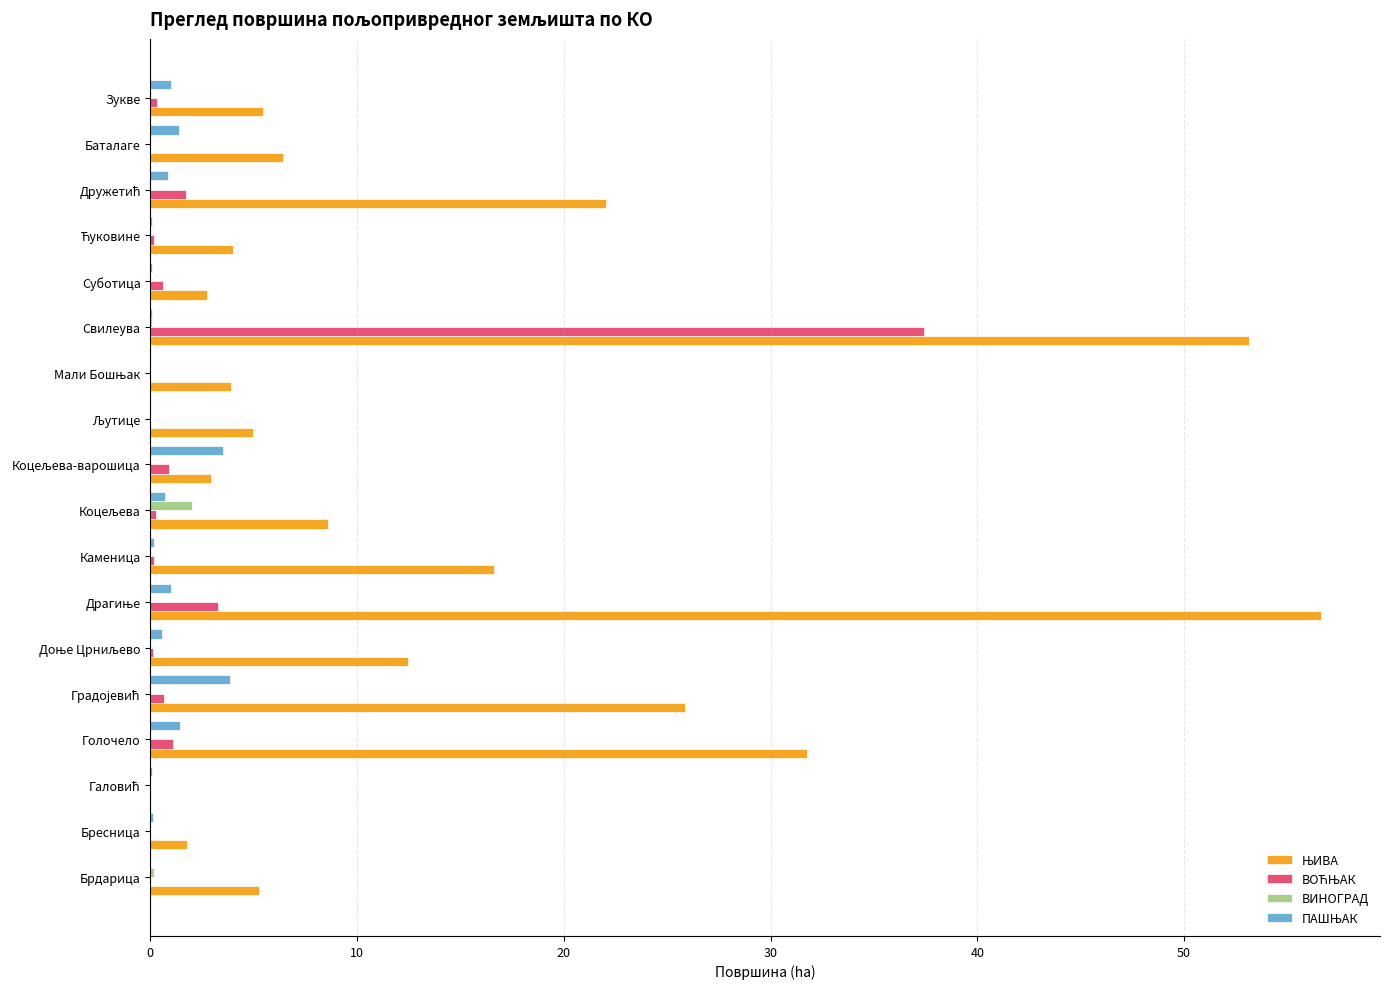

At which category is the sum across all series the highest?

Свилеува